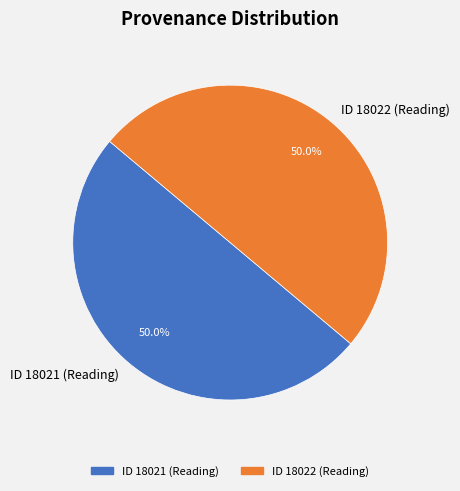

What portion of the pie excludes ID 18021 (Reading)?

50.0%